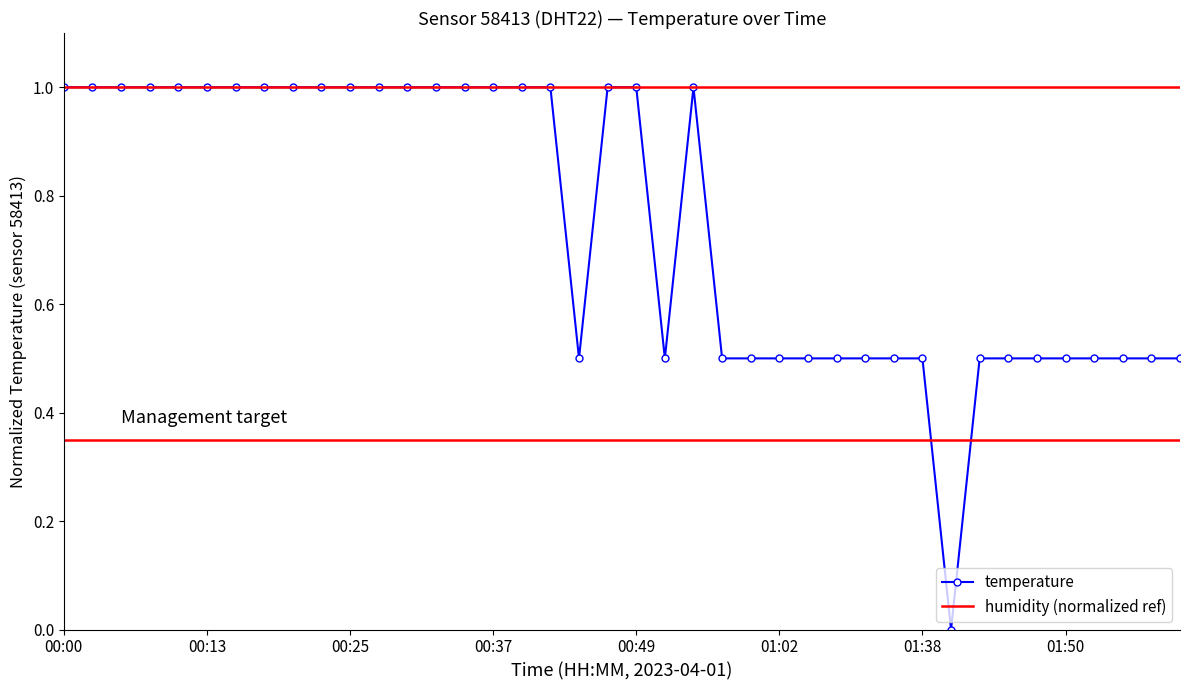

Rank the categories by value from lowest to highest.

01:40, 00:44, 00:52, 00:57, 01:00, 01:02, 01:05, 01:24, 01:33, 01:35, 01:38, 01:43, 01:45, 01:48, 01:50, 01:53, 01:55, 01:58, 02:01, 00:00, 00:03, 00:05, 00:08, 00:10, 00:13, 00:15, 00:17, 00:20, 00:22, 00:25, 00:27, 00:30, 00:32, 00:34, 00:37, 00:39, 00:42, 00:47, 00:49, 00:54